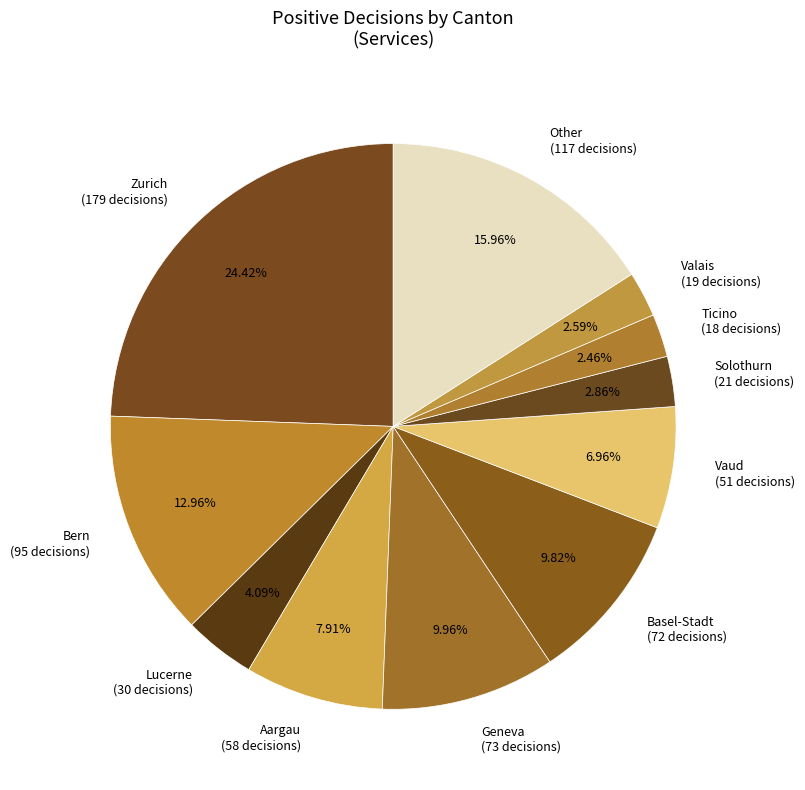

Combined, do Solothurn and Basel-Stadt account for over 50%?

No